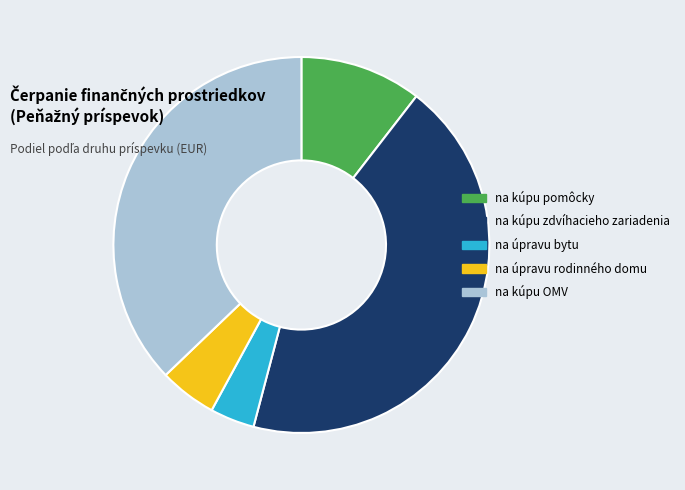

What is the largest slice in the pie chart?

na kúpu zdvíhacieho zariadenia